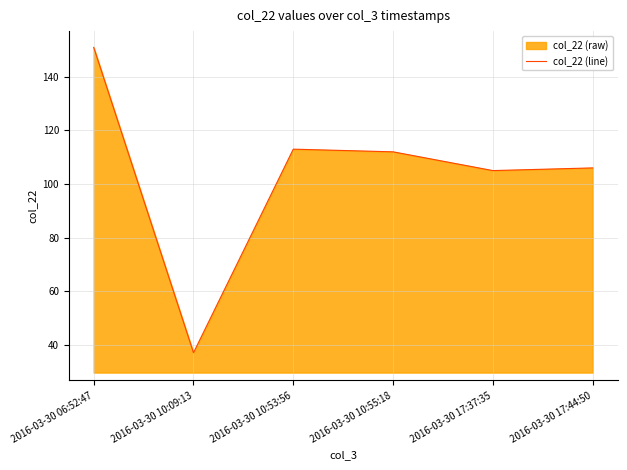

Read the value at 2016-03-30 17:37:35, to the nearest 50.

100